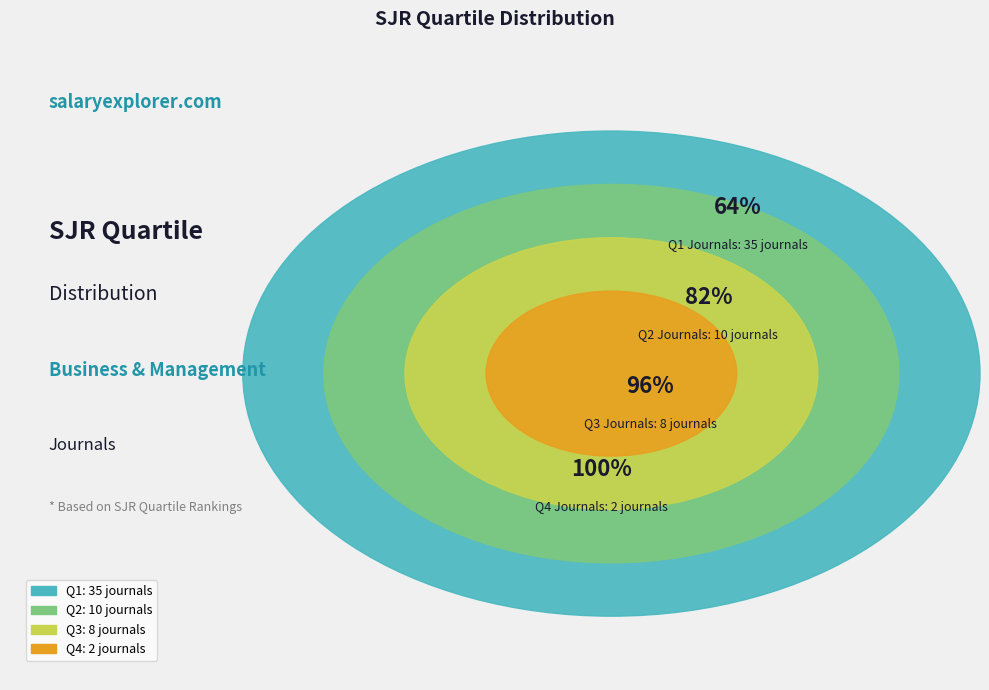

Is it true that Q1 is 75% of the pie?

False